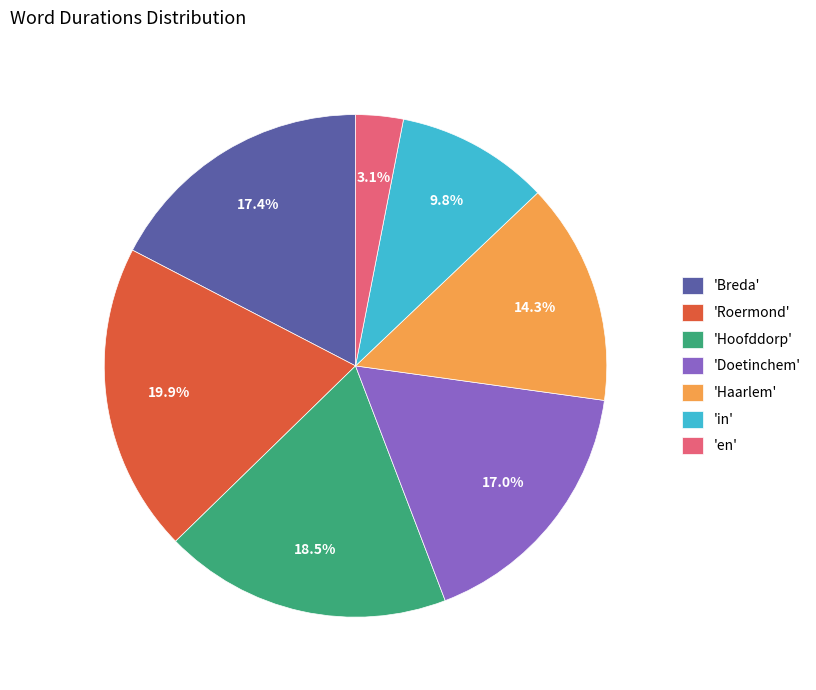

To the nearest percent, what is the average slice percentage?

14%